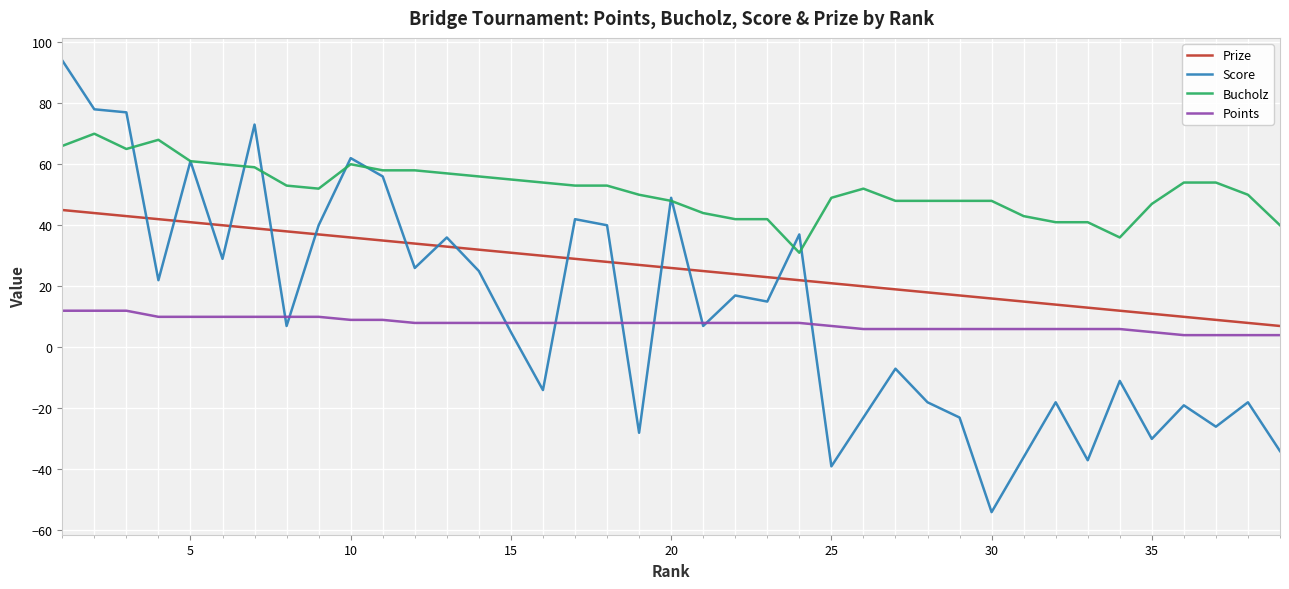

True or false: Score and Prize cross at least once.

True